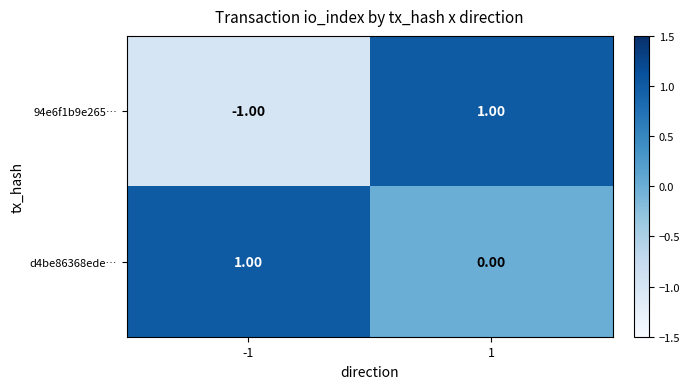

Rank the series by their average value, from lowest to highest.

94e6f1b9e265…, d4be86368ede…